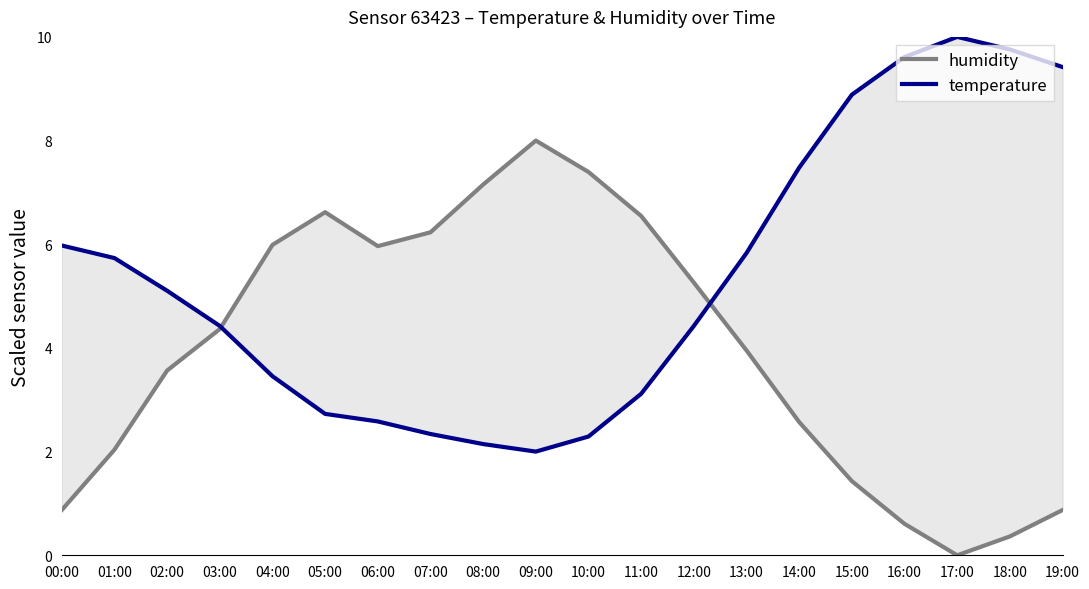

Which category has the highest value in the temperature series?

17:00